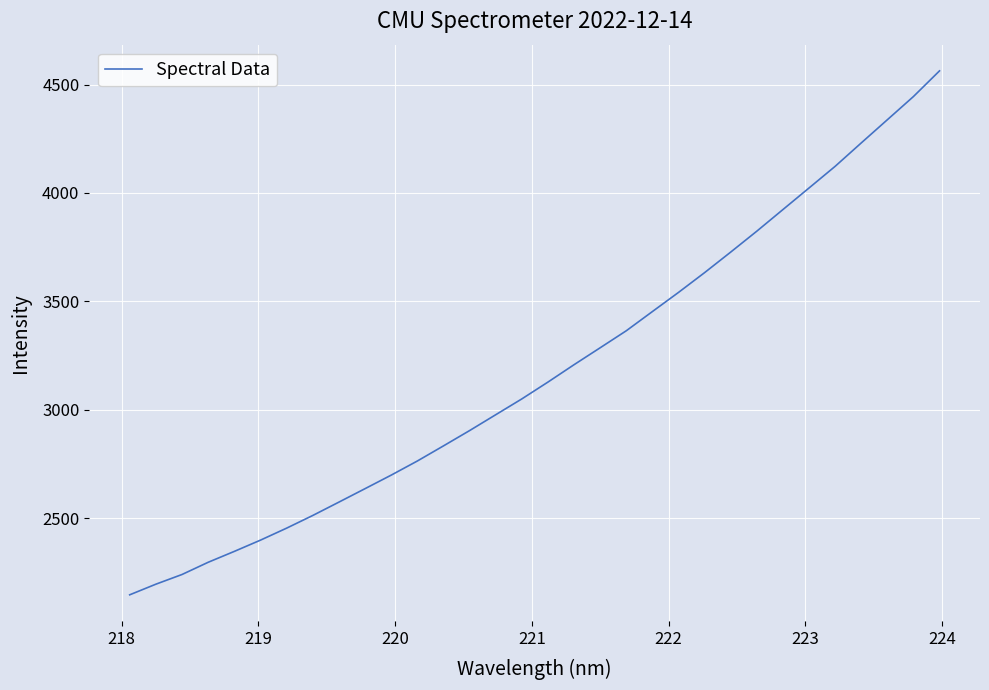

How many values are below 3127?

16